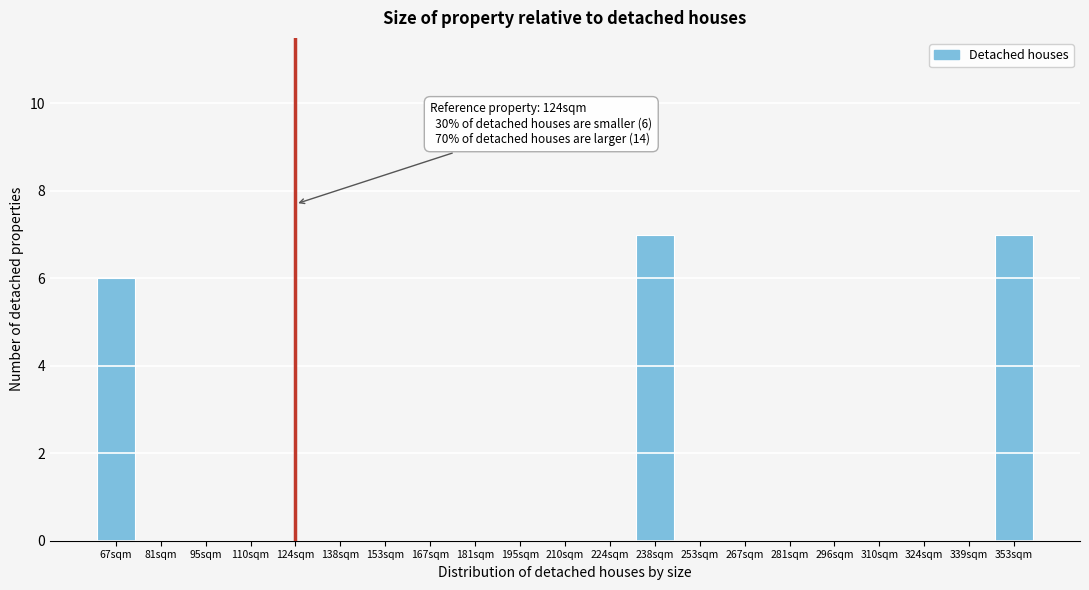

Reading left to right, list all the values displayed in this chart.

67sqm=6	81sqm=0	95sqm=0	110sqm=0	124sqm=0	138sqm=0	153sqm=0	167sqm=0	181sqm=0	195sqm=0	210sqm=0	224sqm=0	238sqm=7	253sqm=0	267sqm=0	281sqm=0	296sqm=0	310sqm=0	324sqm=0	339sqm=0	353sqm=7